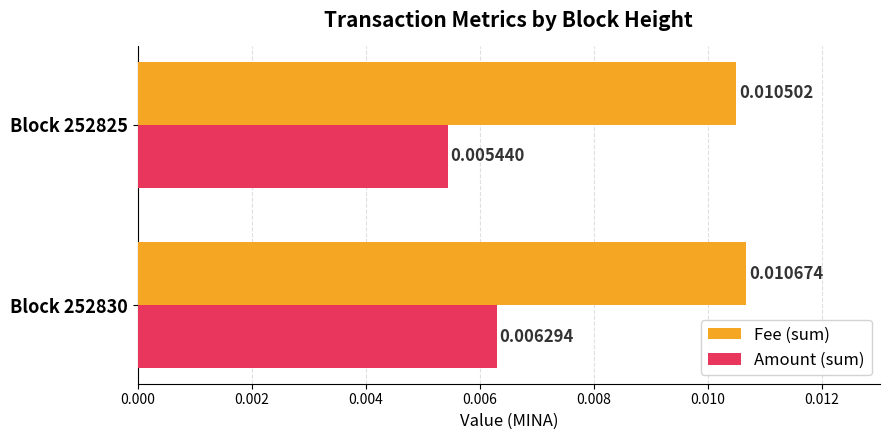

List the series in order of their peak value, highest first.

Fee (sum), Amount (sum)